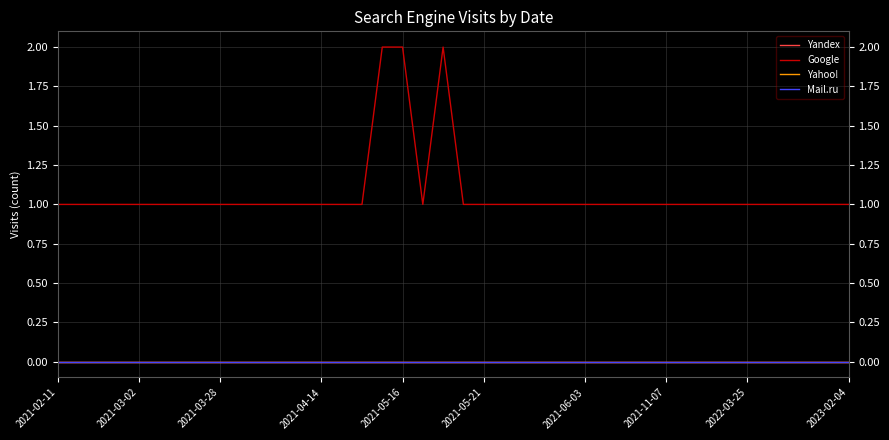

Does the chart display data point markers on the line(s)?

No